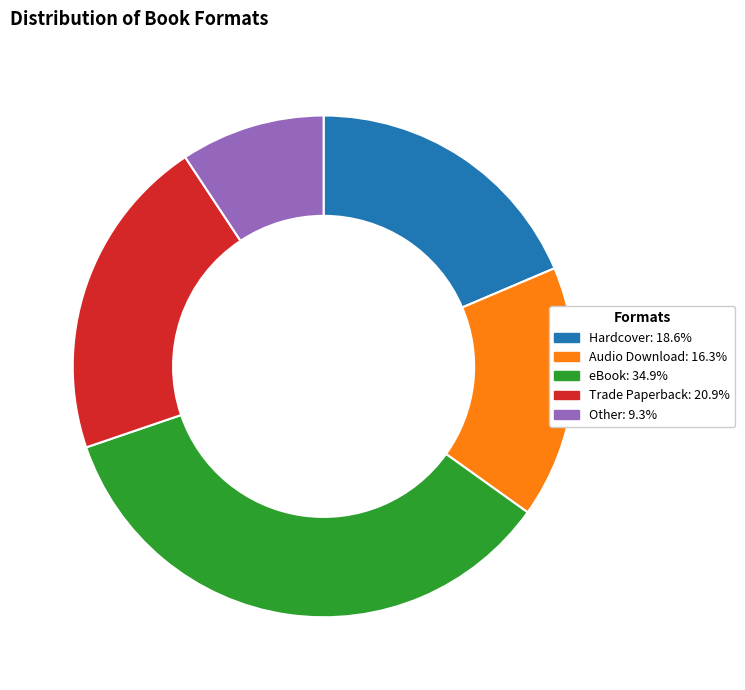

True or false: eBook accounts for 46% of the total.

False